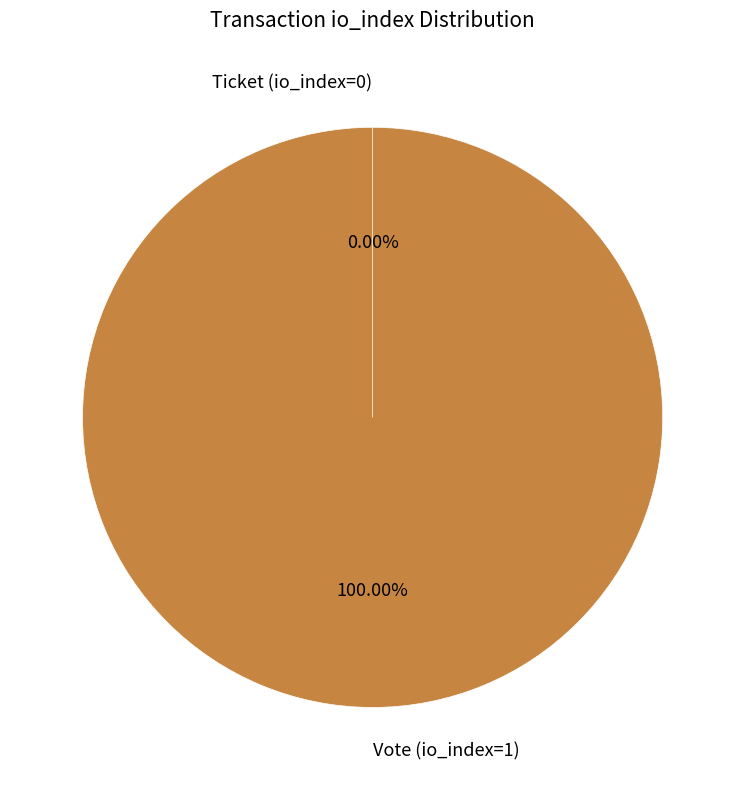

Does Vote (io_index=1) represent more than half of the total?

Yes